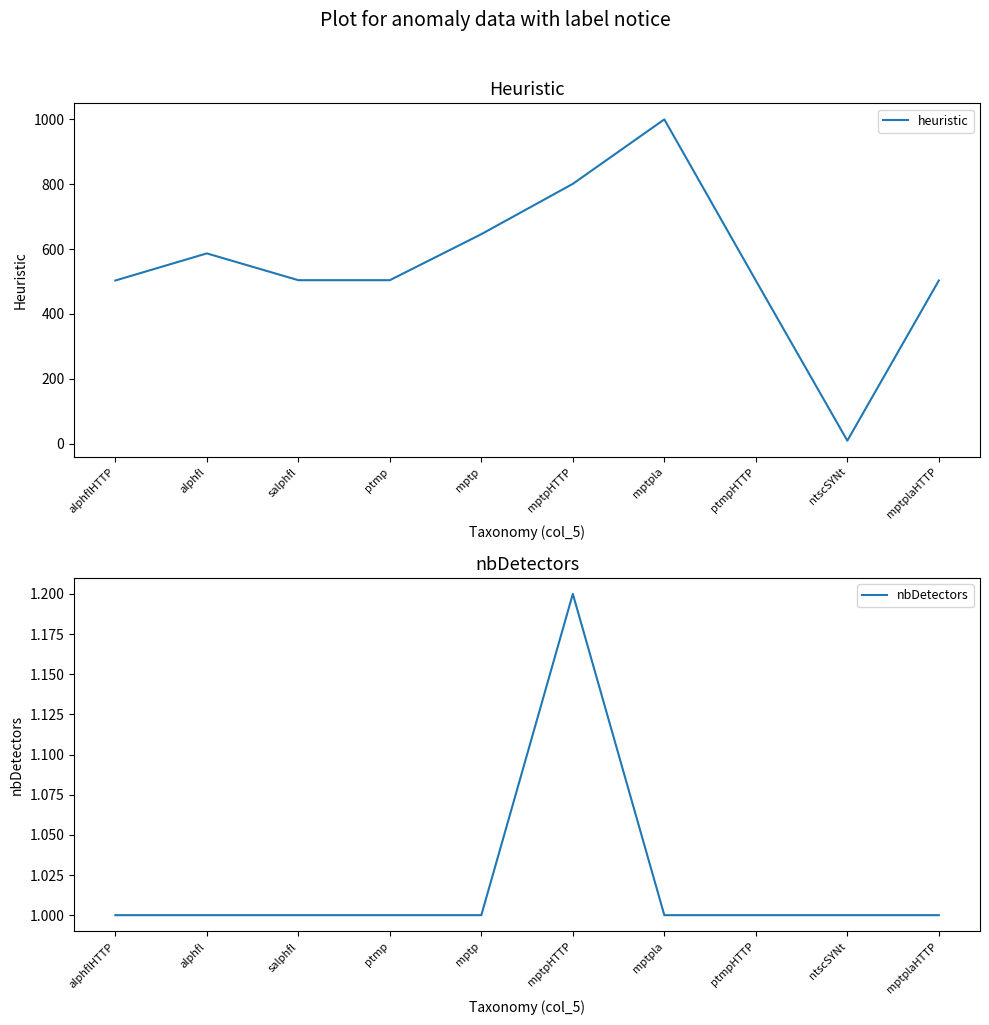

List the series in order of their overall mean, lowest first.

nbDetectors, heuristic